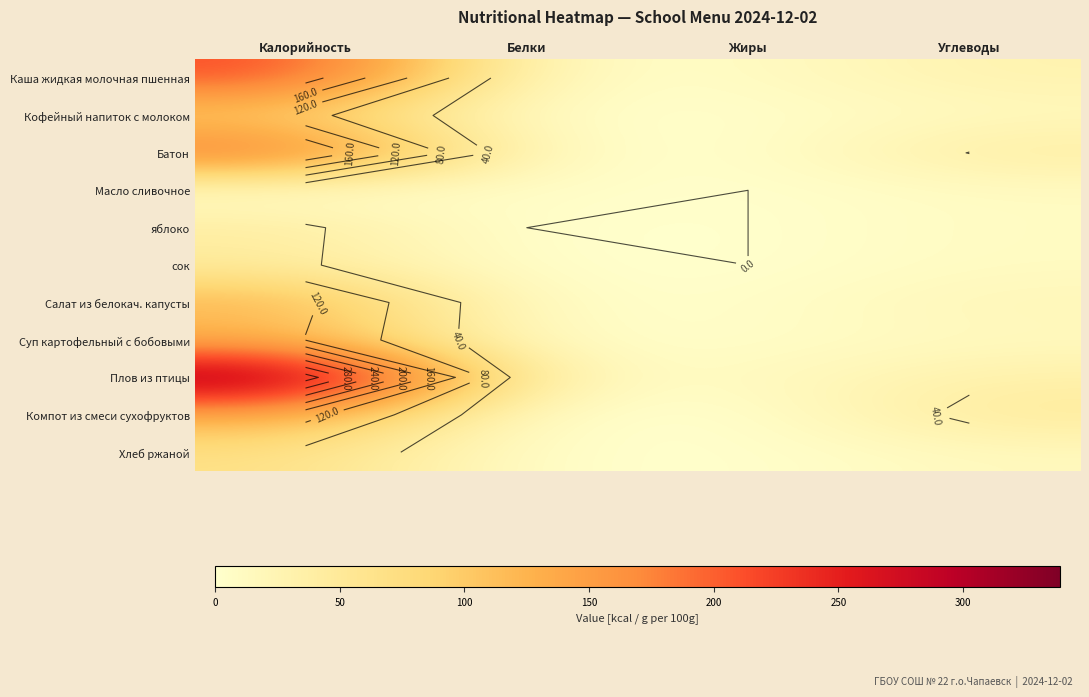

Is it true that сок equals 1.5 at Белки?

False